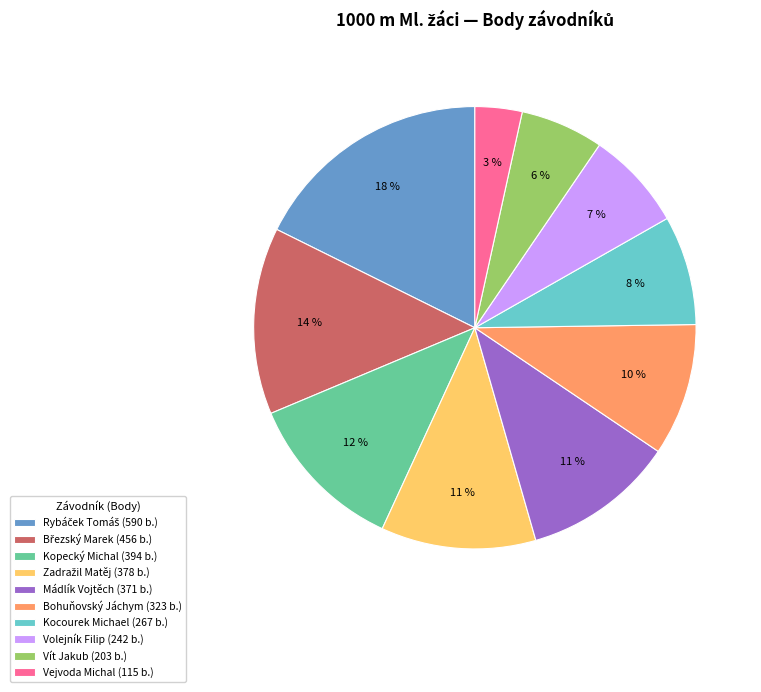

The Vít Jakub (203 b.) slice represents 6% of the pie. True or false?

True